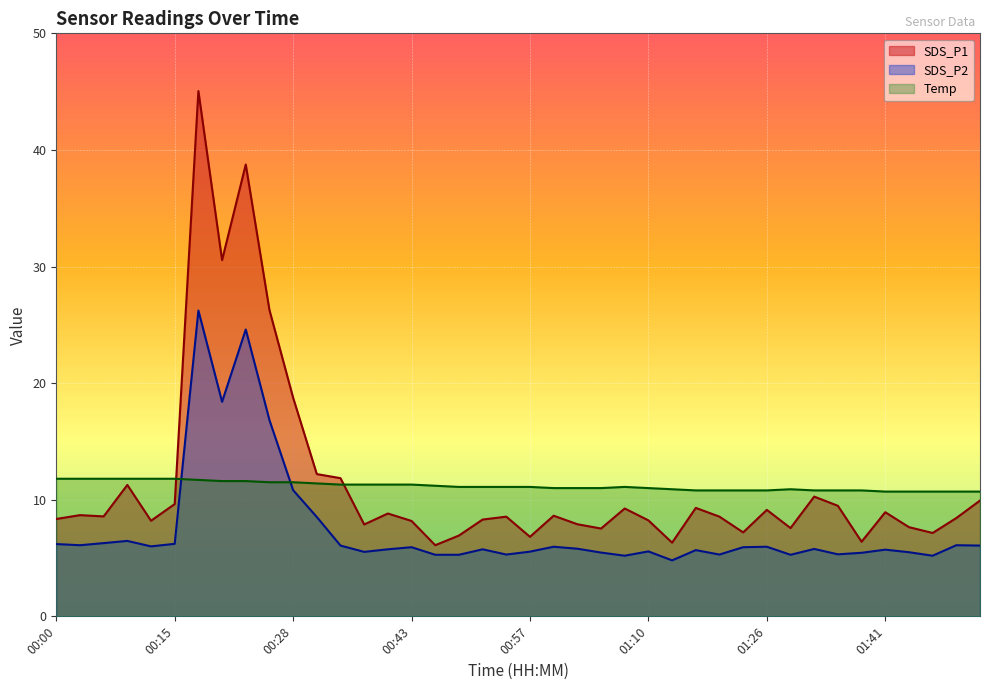

Is the value of SDS_P1 at 00:31 greater than the value of SDS_P2 at 01:41?

Yes